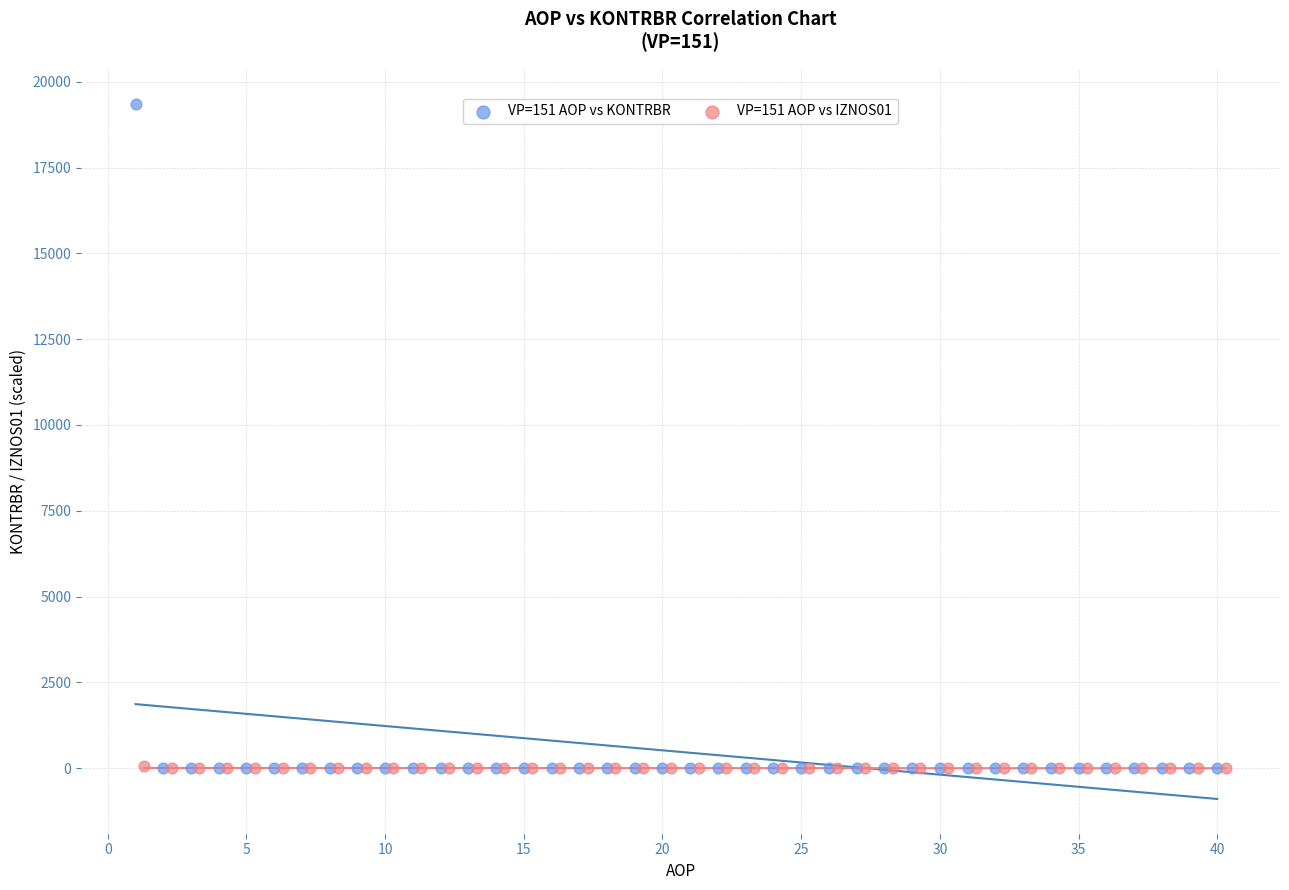

Which series reaches the maximum Y coordinate?

VP=151 AOP vs KONTRBR